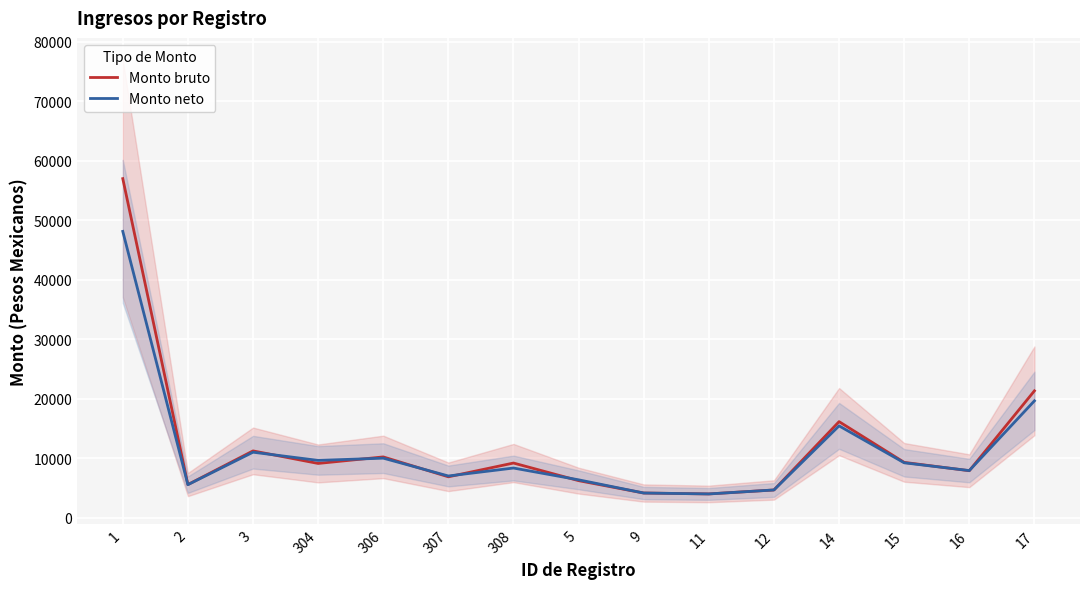

Where is the first local maximum for Monto neto?

3